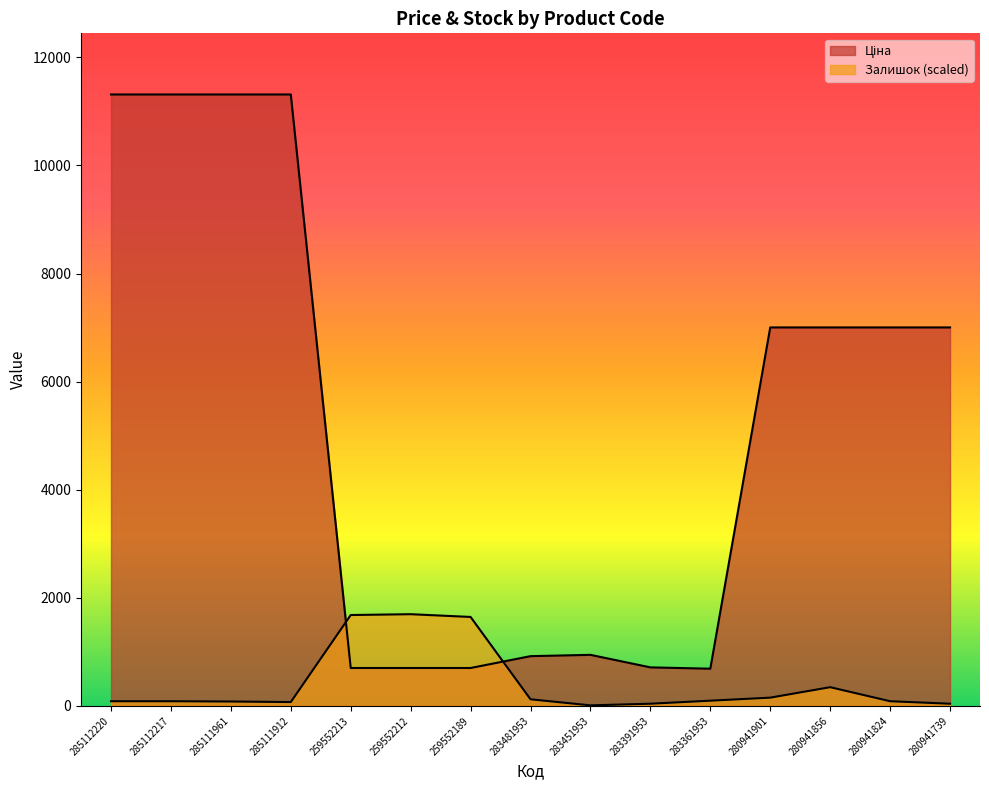

What is the label of the 13th point from the right?

285111961